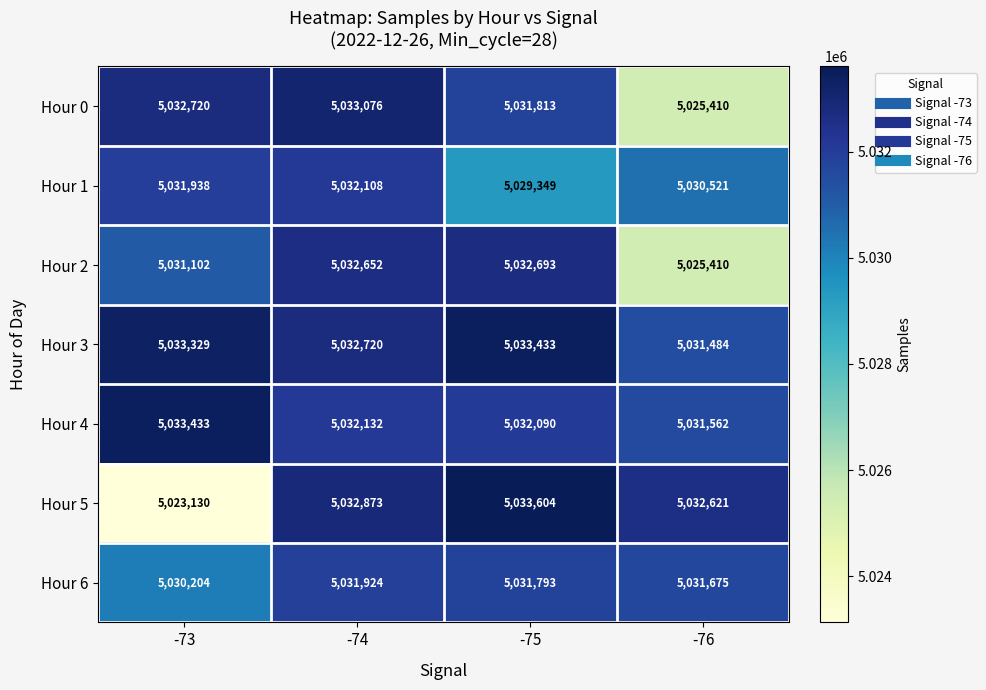

Is it true that Hour 0 equals 5025410 at -76?

True